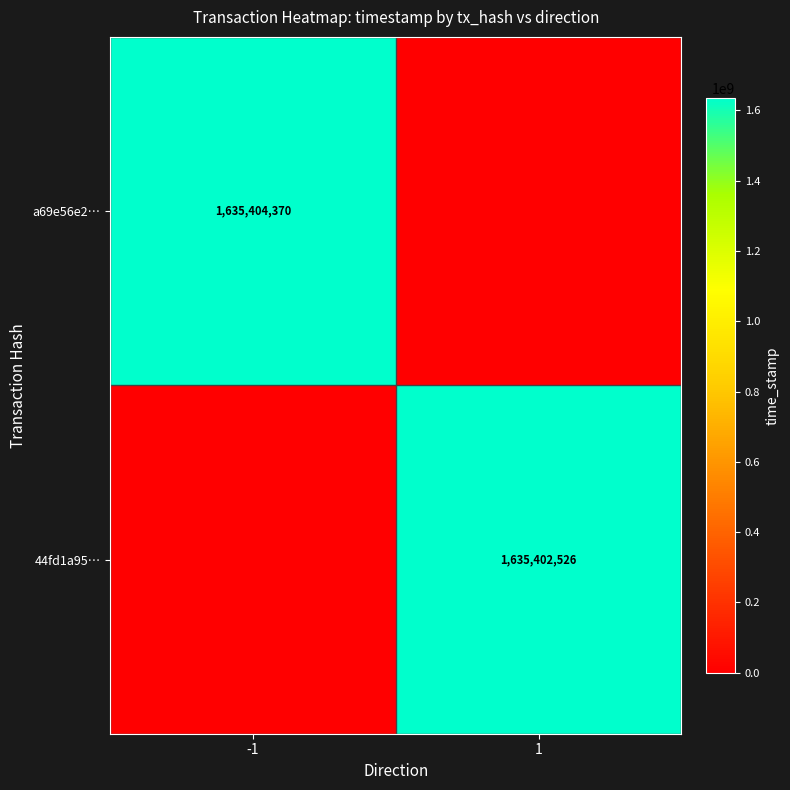

What is the total value across all series at -1?

1635404370